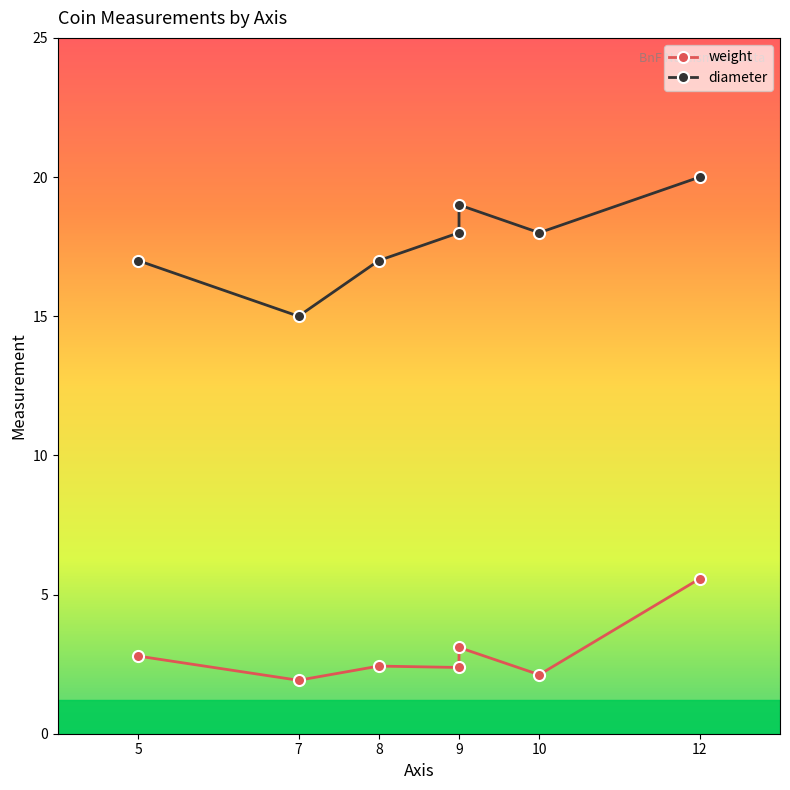

In weight, how many points are higher than both neighbors (excluding endpoints)?

2